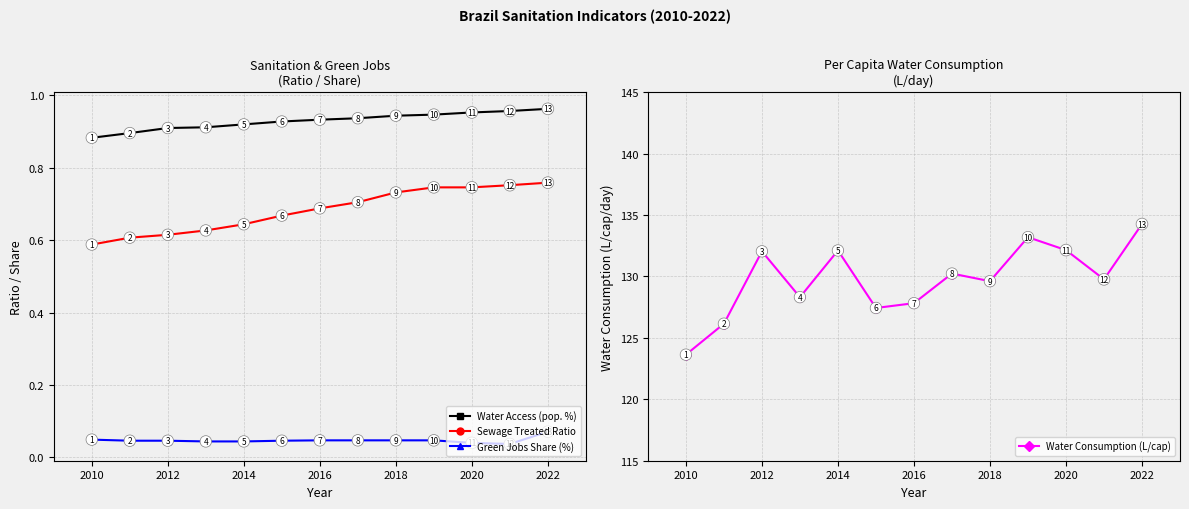

Count the number of categories in the chart.

13